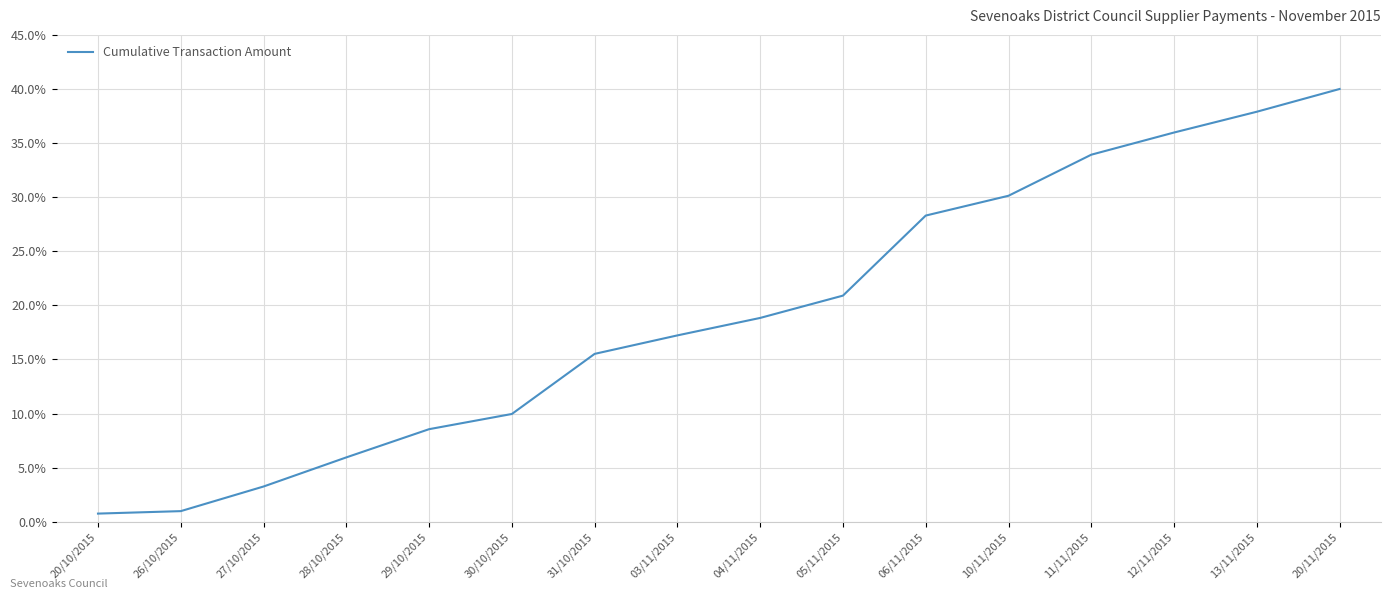

Which has a higher value, 03/11/2015 or 30/10/2015?

03/11/2015